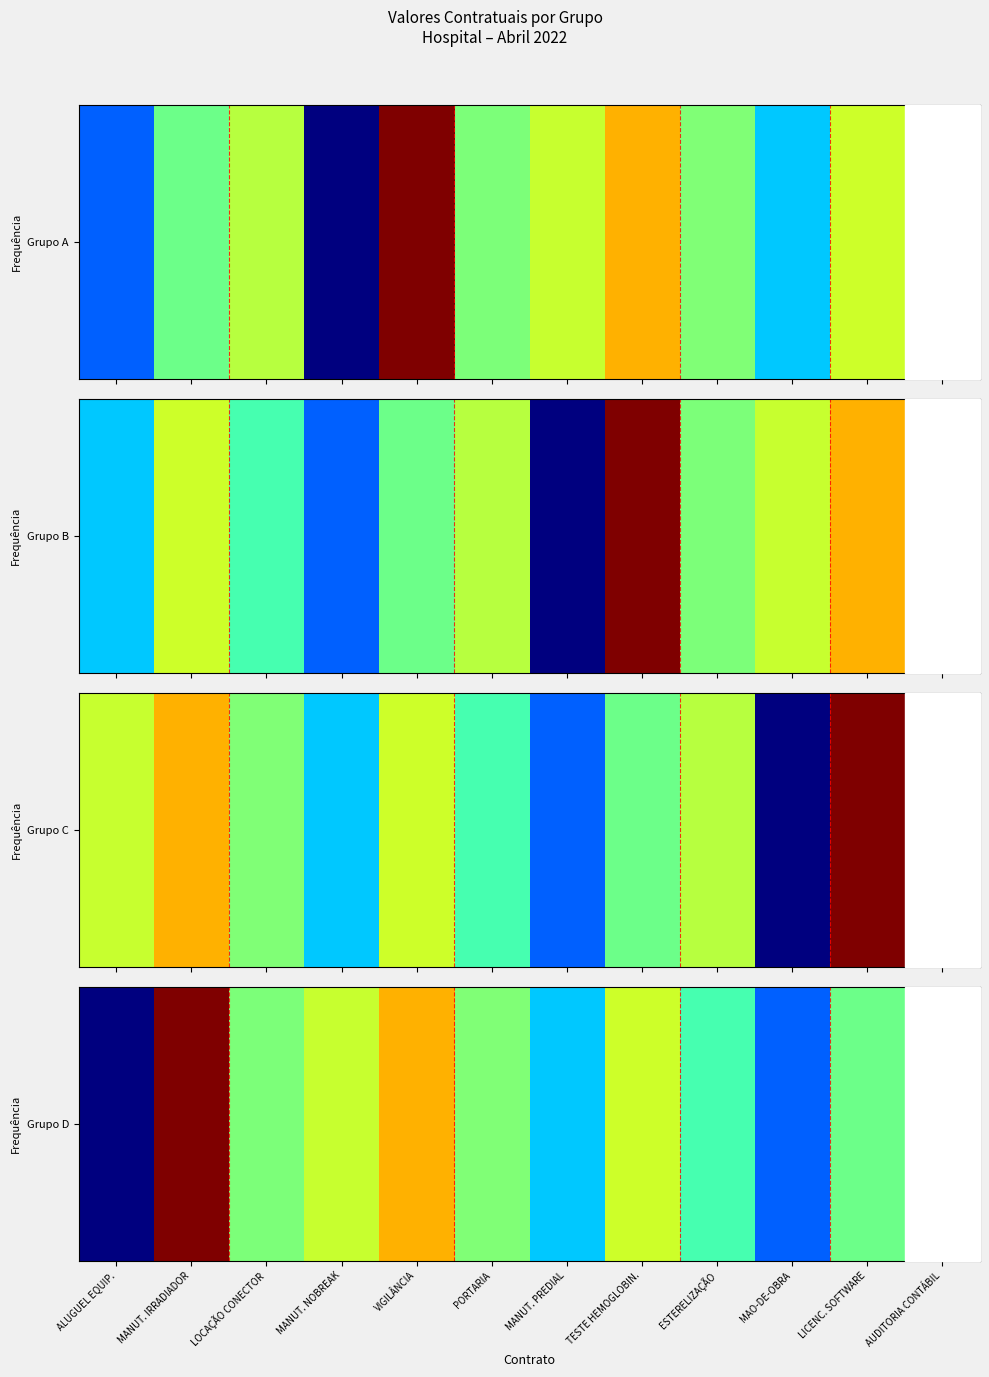

Which has a higher value, AUDITORIA CONTÁBIL or ESTERELIZAÇÃO?

AUDITORIA CONTÁBIL